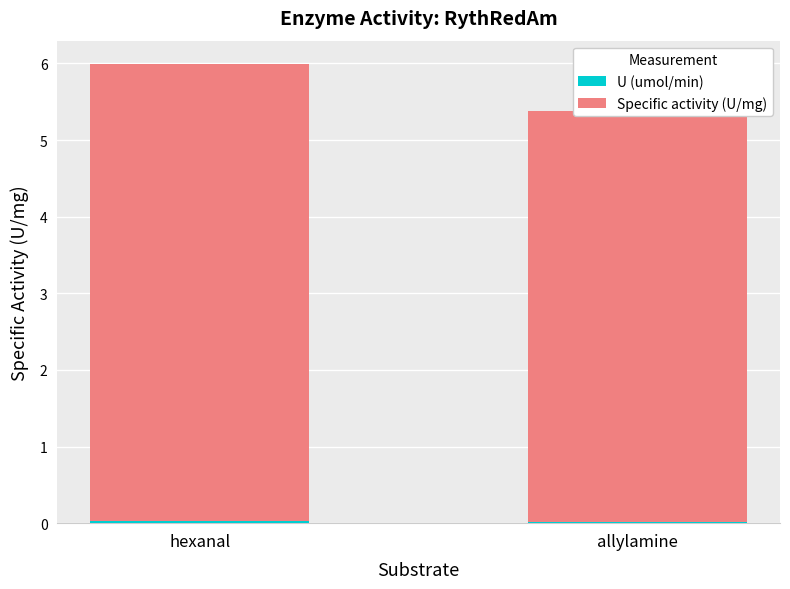

How many bars are there in total?

4